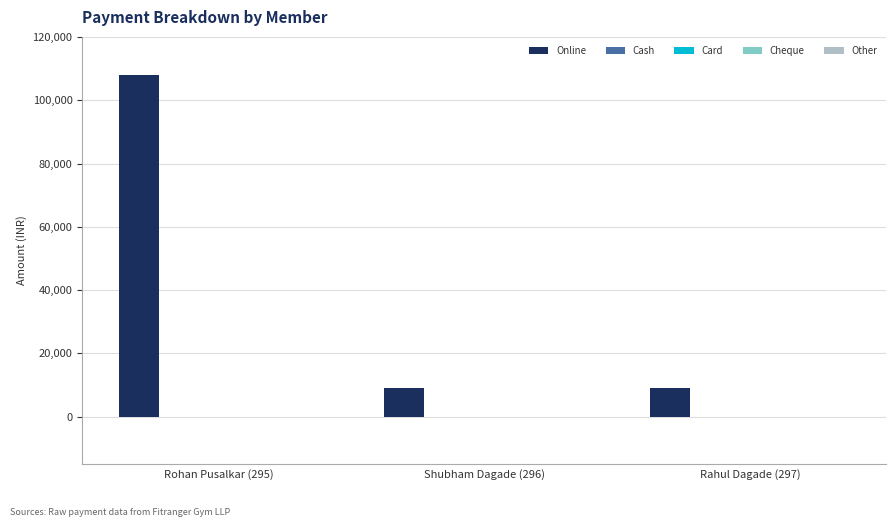

What is the maximum value shown in the chart?

108000